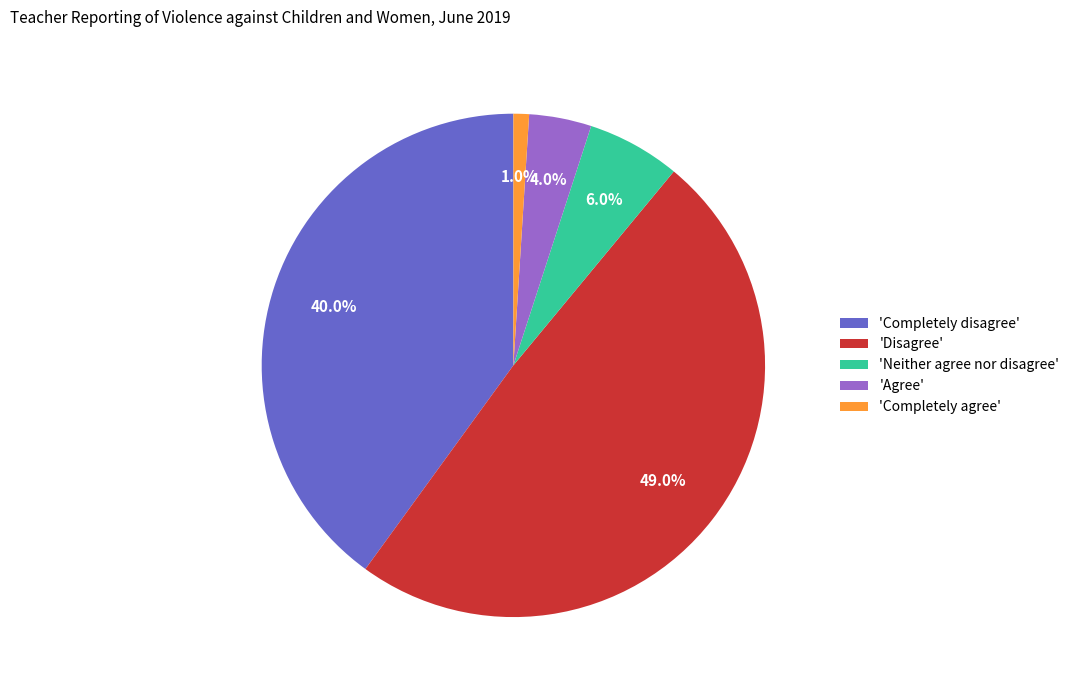

Approximately how many times larger is the value at 'Completely disagree' compared to 'Completely agree'?

40.0